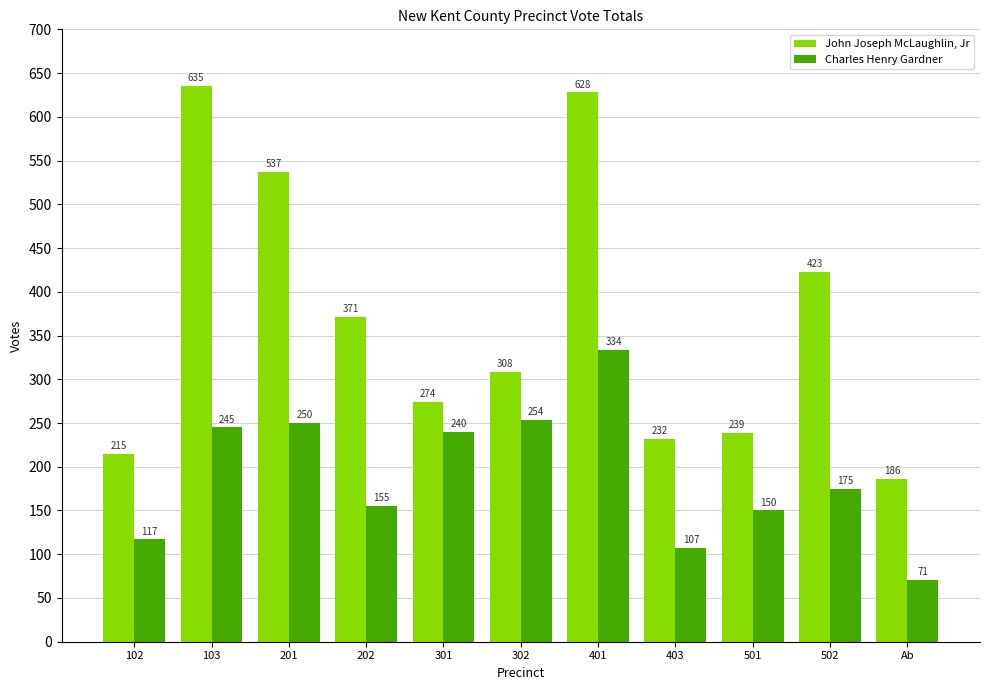

What are all the series names shown in the legend?

John Joseph McLaughlin, Jr, Charles Henry Gardner